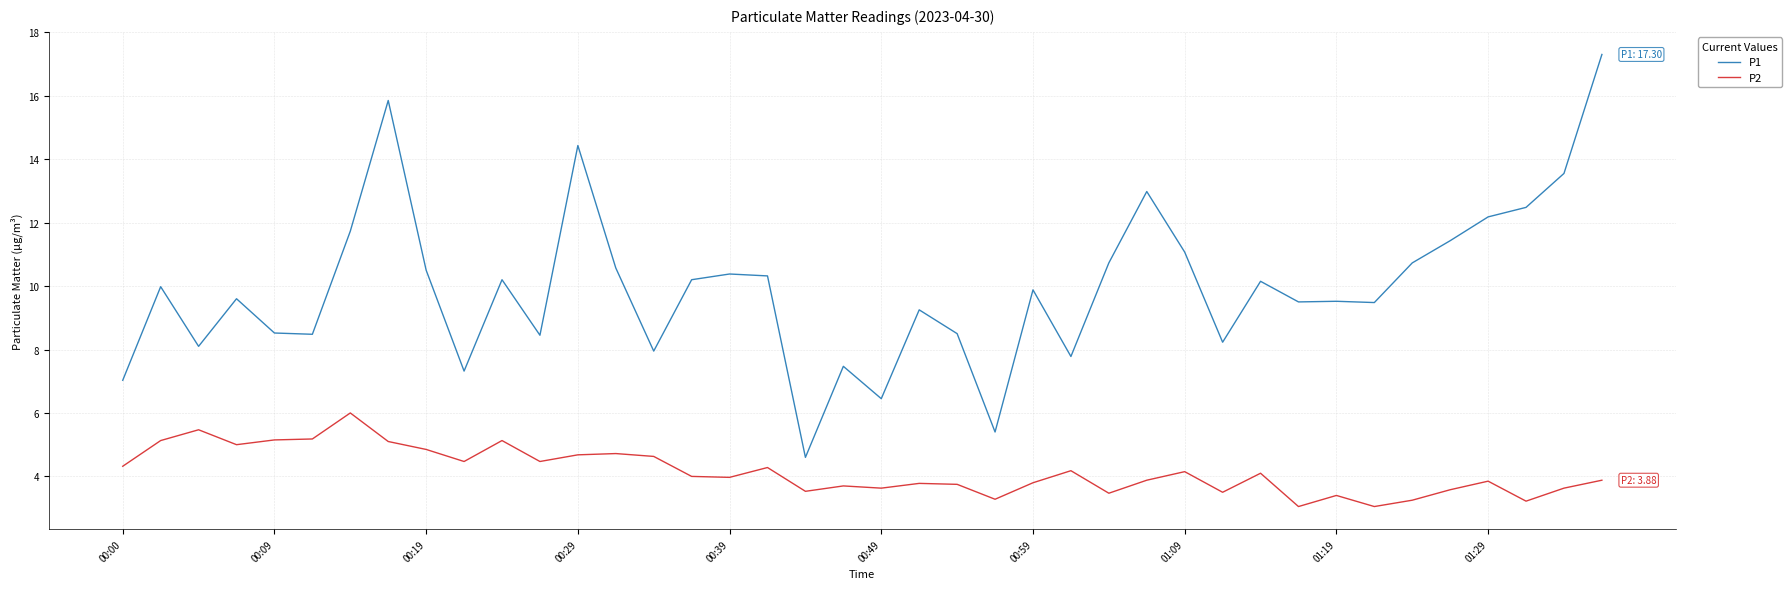

Rank the series by their maximum value, from lowest to highest.

P2, P1